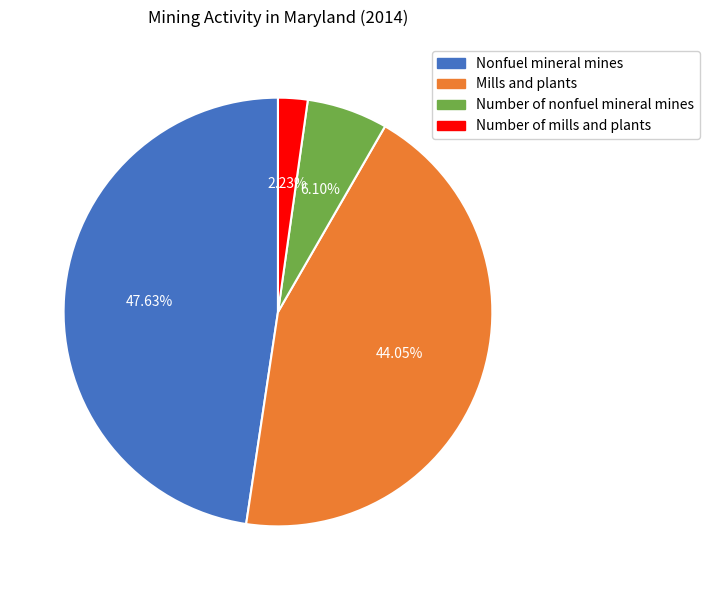

Count the number of slices in the pie.

4